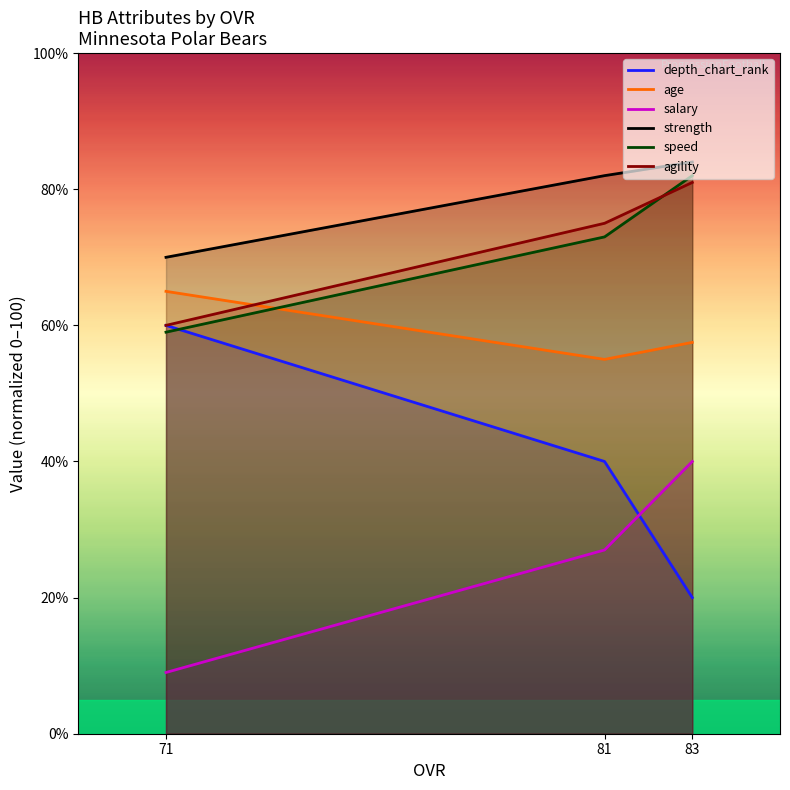

Between 83 and 71, which is larger?

71